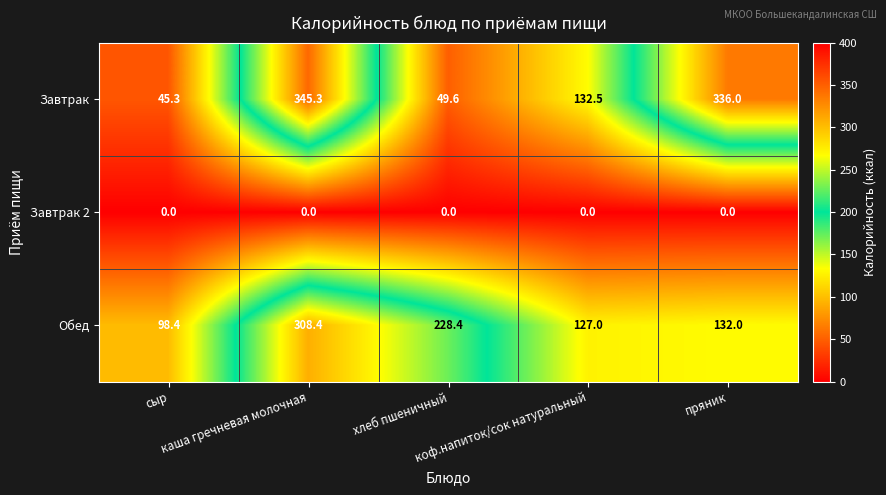

Between сыр and каша гречневая молочная, which series saw the biggest shift?

Завтрак